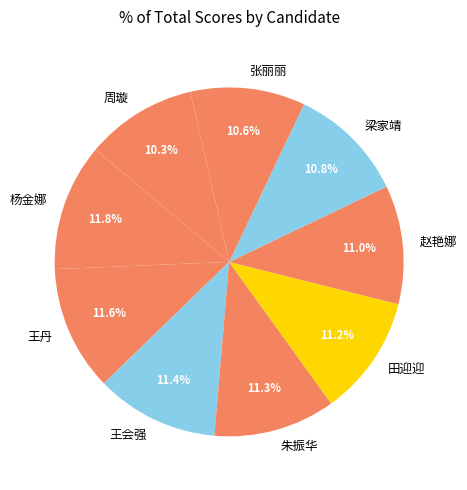

To the nearest percent, what portion does 杨金娜 represent?

12%